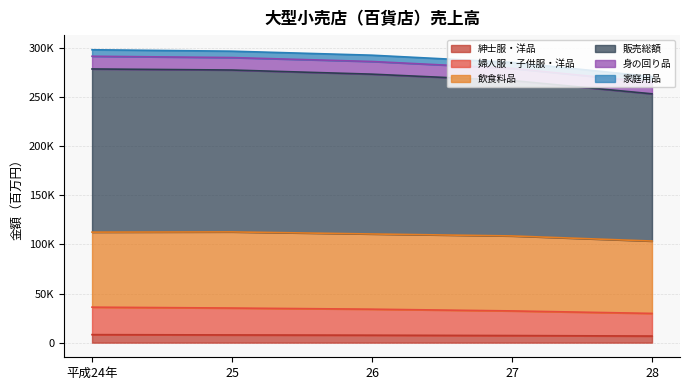

What are all the series names shown in the legend?

紳士服・洋品, 婦人服・子供服・洋品, 飲食料品, 販売総額, 身の回り品, 家庭用品